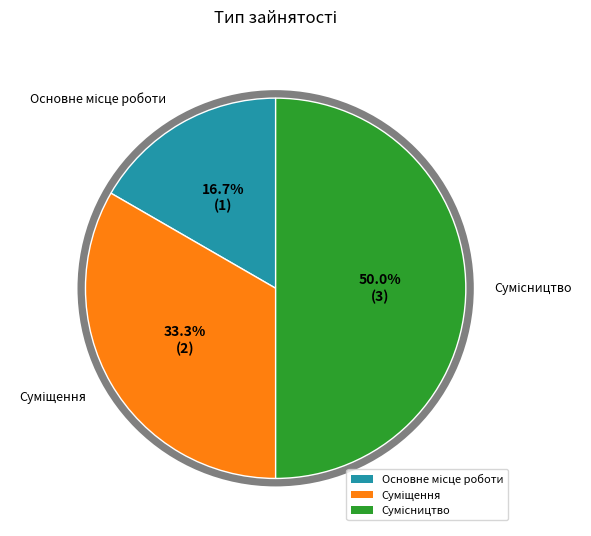

Which slice is the smallest?

Основне місце роботи